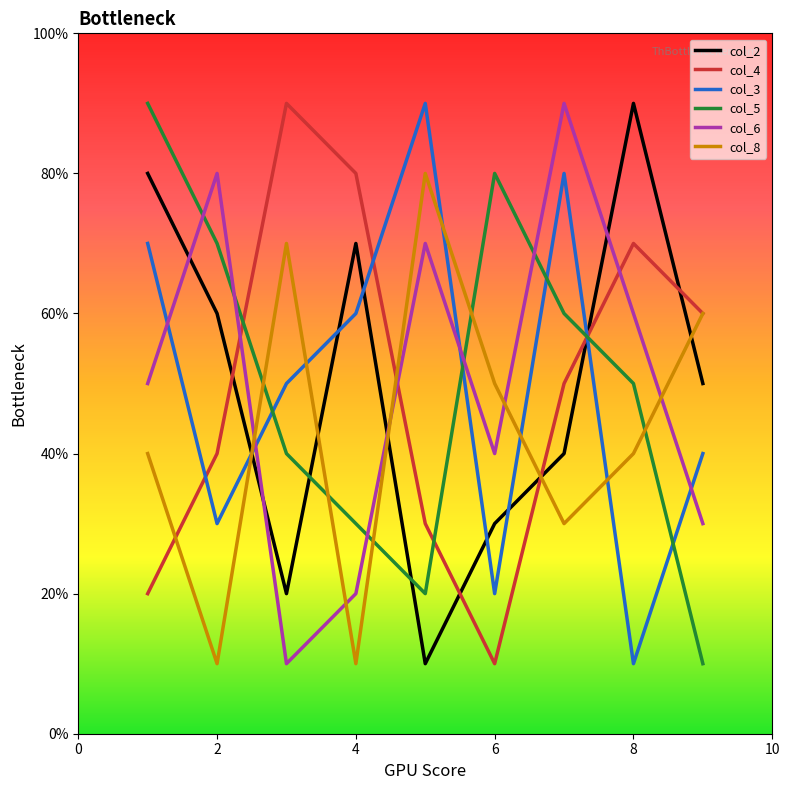

How many lines are shown in the chart?

6